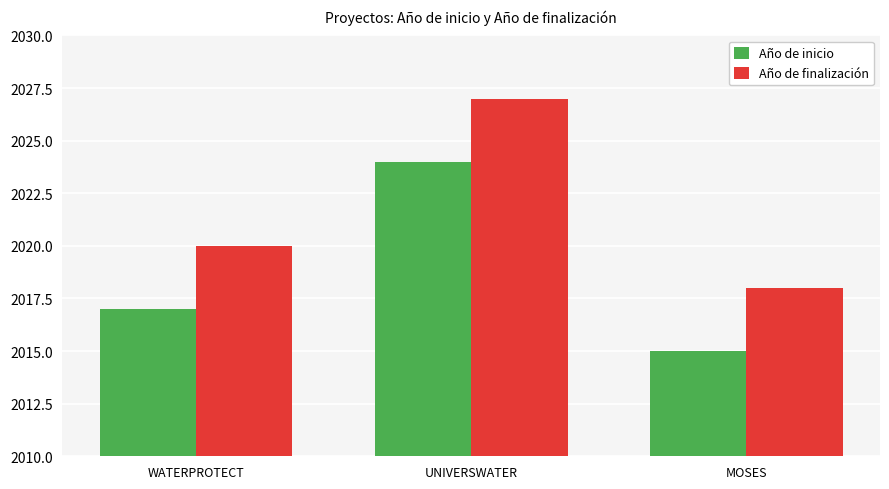

What is the difference between the maximum and minimum values in the Año de finalización series?

9